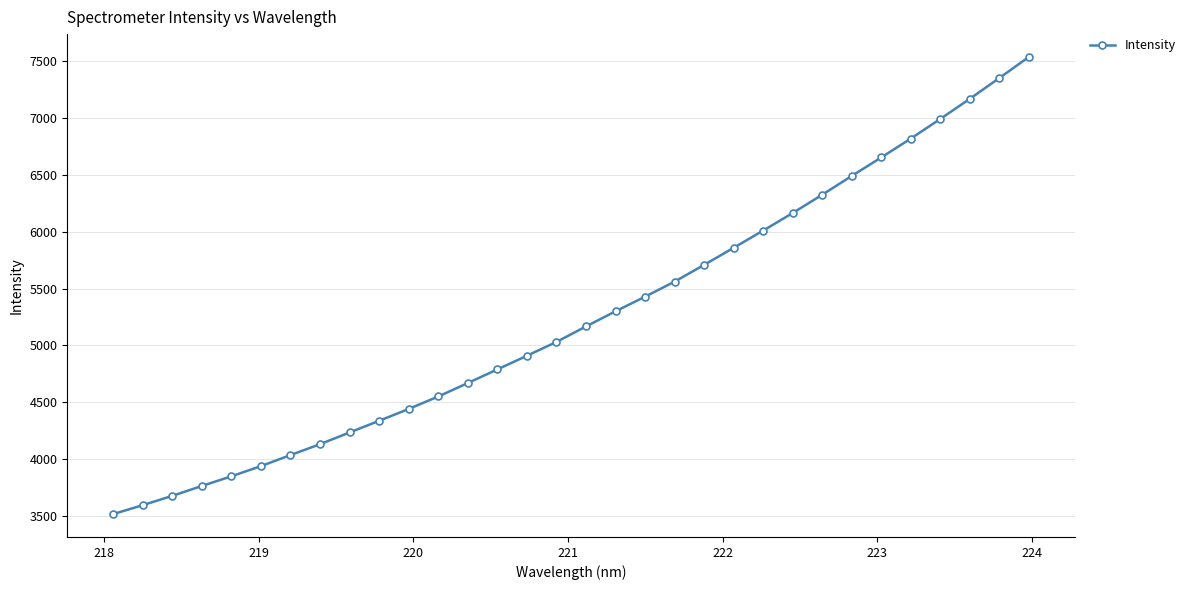

Does the chart display data point markers on the line(s)?

Yes